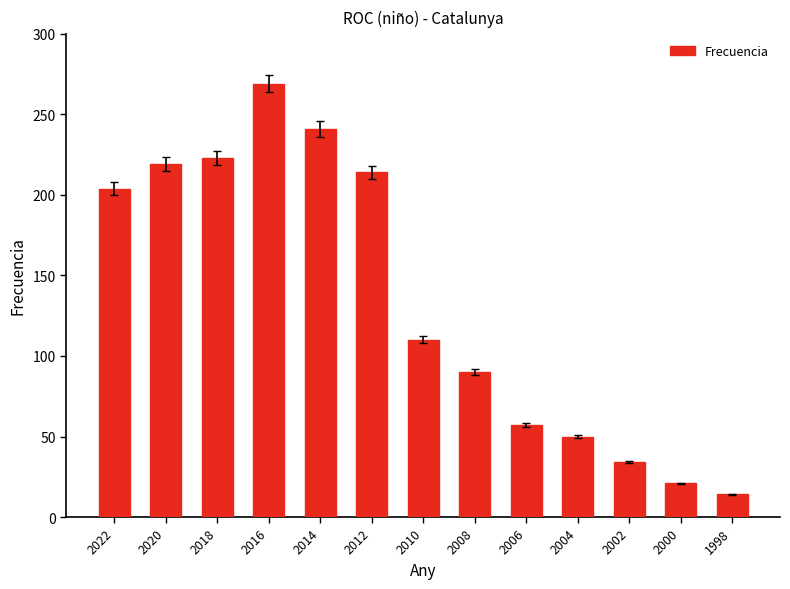

How many series are shown in this chart?

1